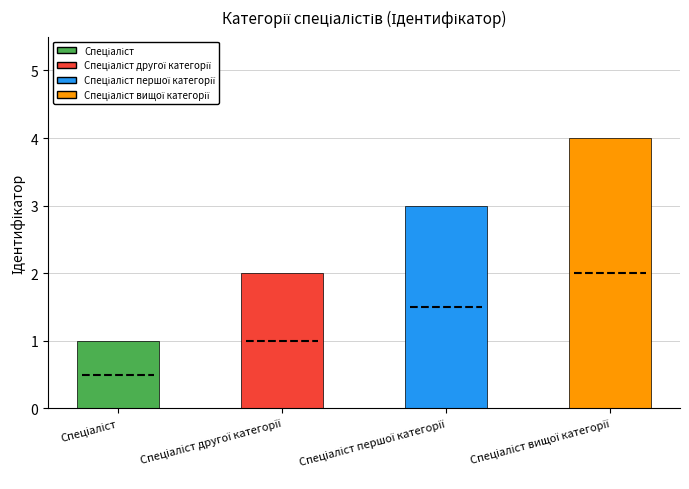

Is it true that the value at Спеціаліст першої категорії is 1?

False